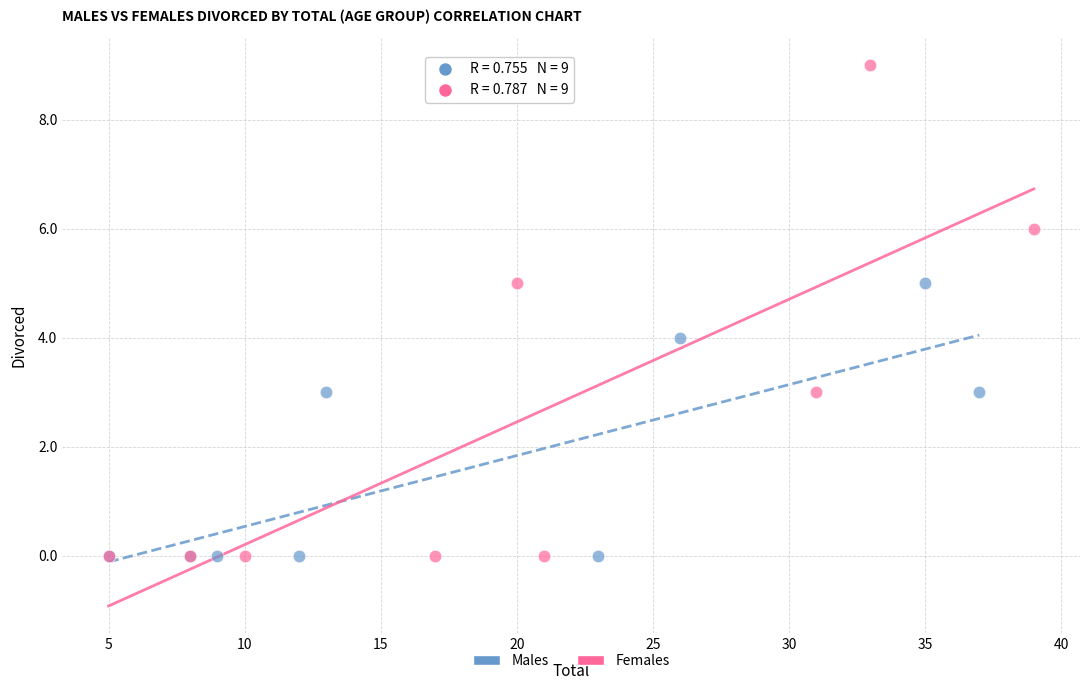

What are all the series names shown in the legend?

Males, Females